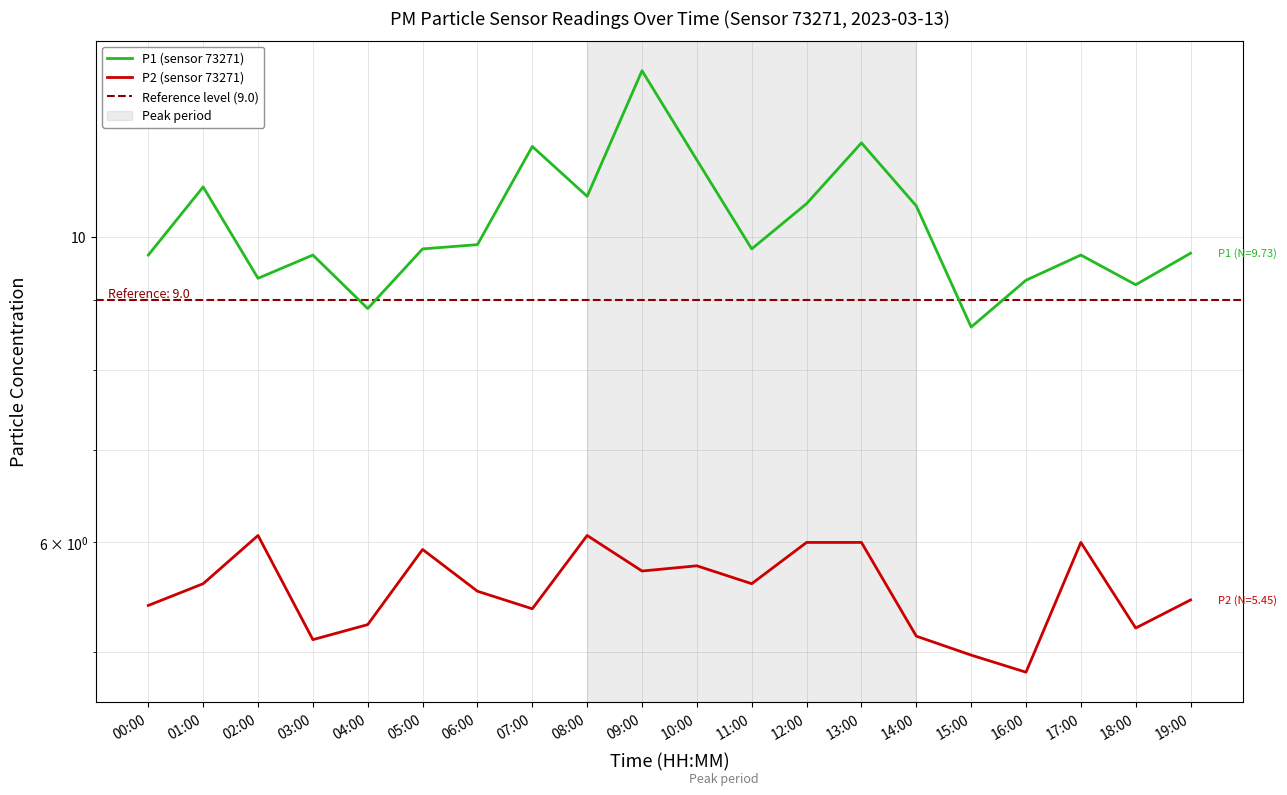

What are all the series names shown in the legend?

P1, P2